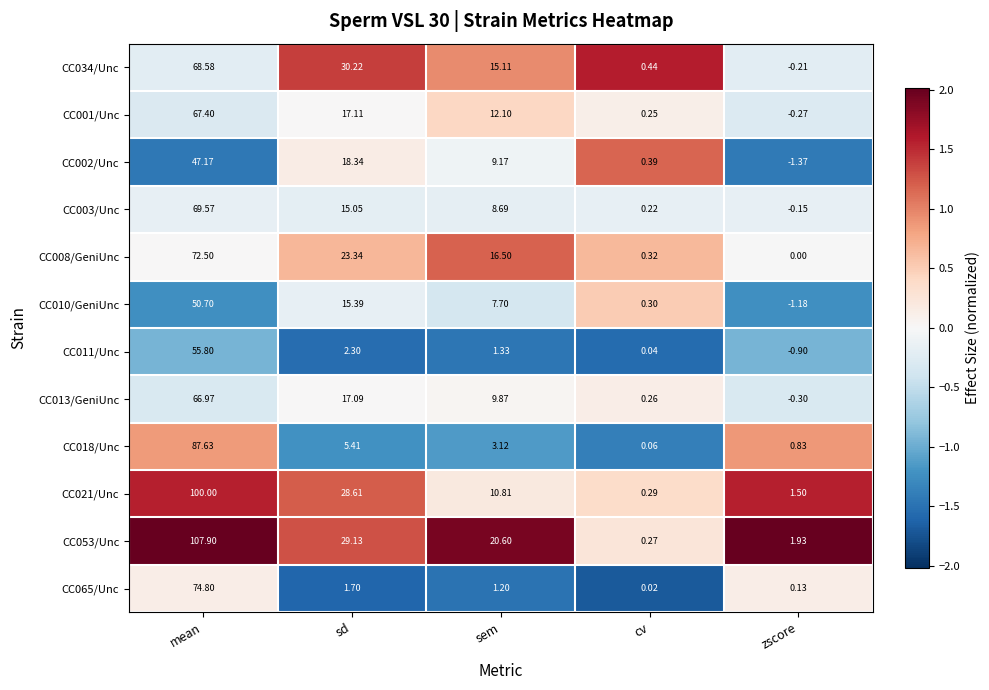

At which category does the chart reach its peak across all series?

mean